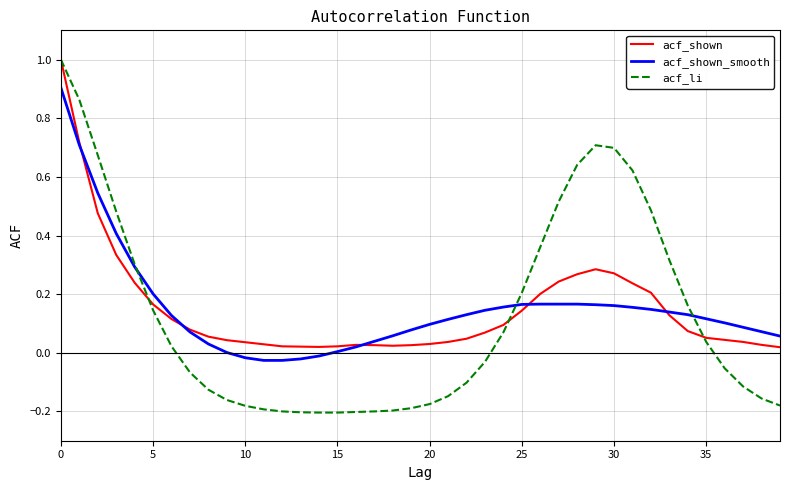

What is the maximum value shown in the chart?

1.0